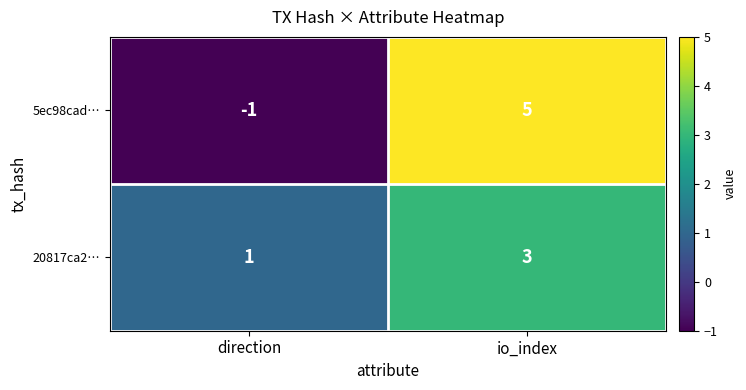

Which series changed the most between direction and io_index?

5ec98cad…